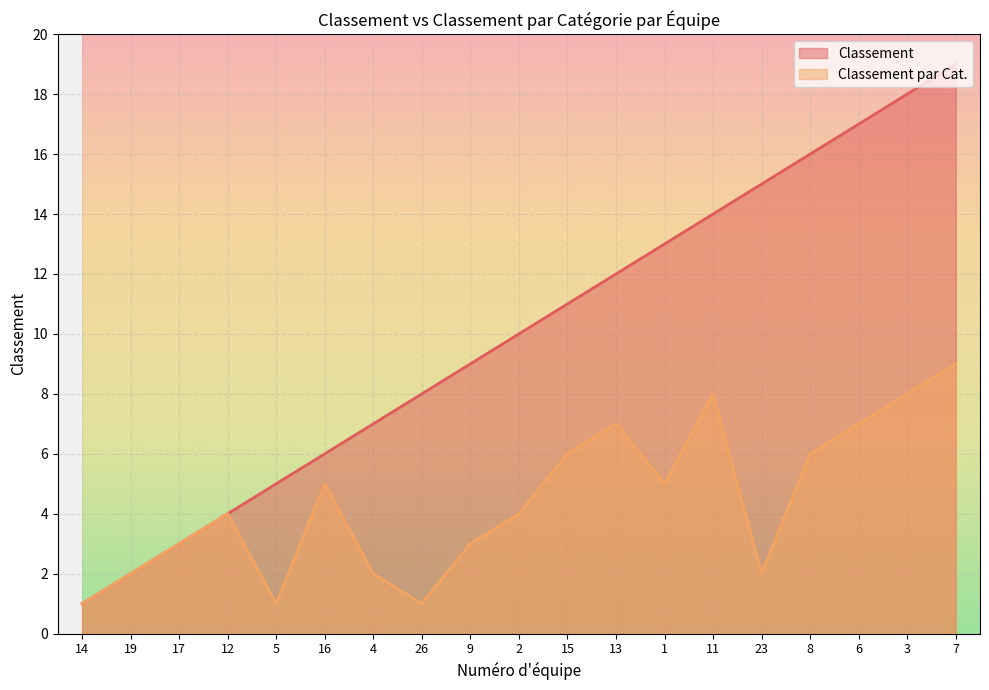

Reading left to right, what are all the values shown in this chart?

Classement: 14=1	19=2	17=3	12=4	5=5	16=6	4=7	26=8	9=9	2=10	15=11	13=12	1=13	11=14	23=15	8=16	6=17	3=18	7=19
Classement par Cat.: 14=1	19=2	17=3	12=4	5=1	16=5	4=2	26=1	9=3	2=4	15=6	13=7	1=5	11=8	23=2	8=6	6=7	3=8	7=9